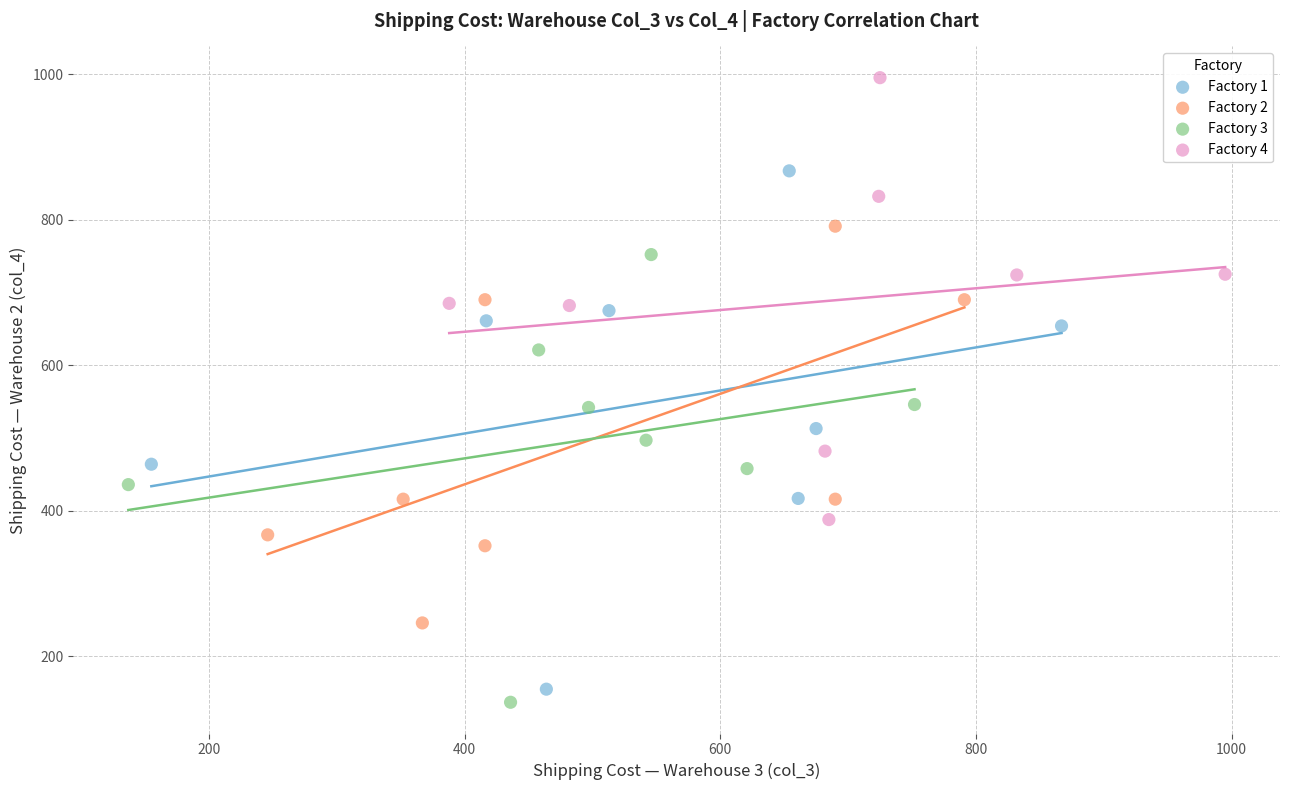

Which series has the largest Y range (max minus min)?

Factory 1